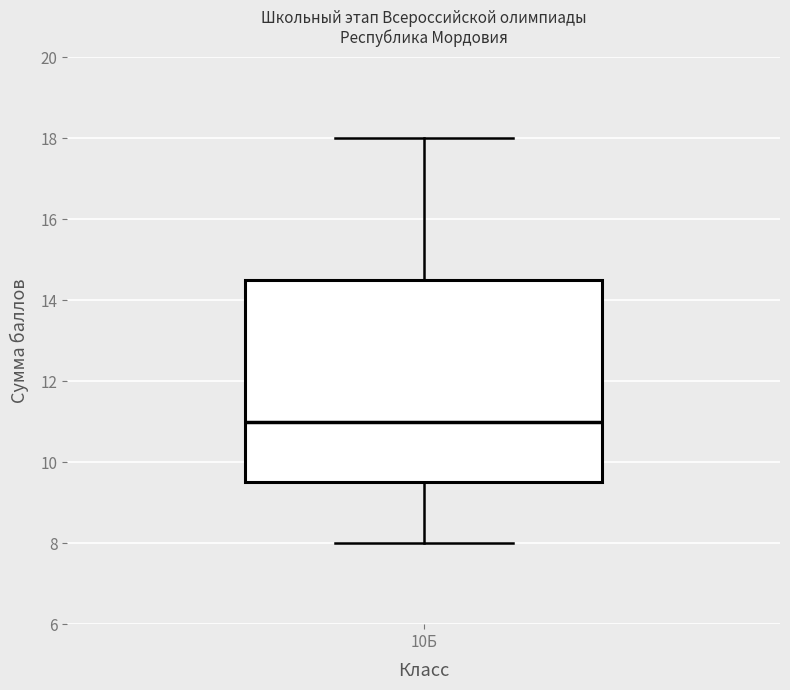

Read this box plot against the y-axis: the position of the median line, the range covered by the box, and the ends of both whiskers. The values are not printed on the chart, so give them approximately, as read against the axis.

median 11.0, box 9.6 to 14.6, whiskers 8.0 to 18.0